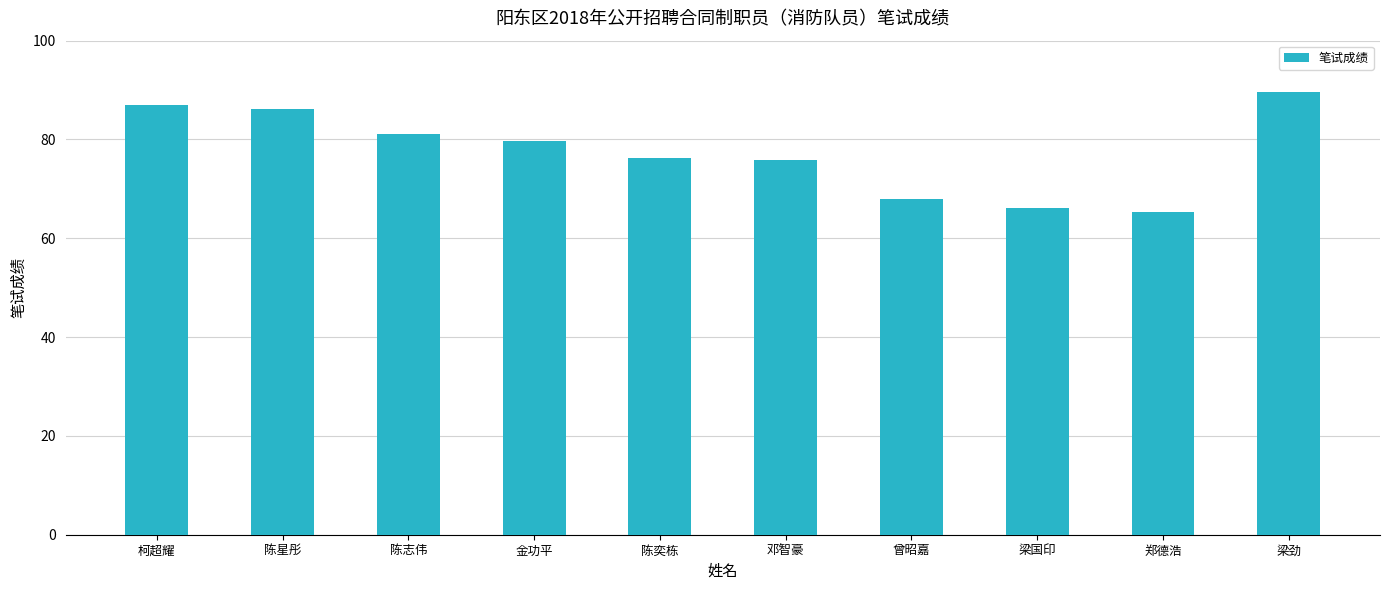

What position from the right is 陈志伟?

8